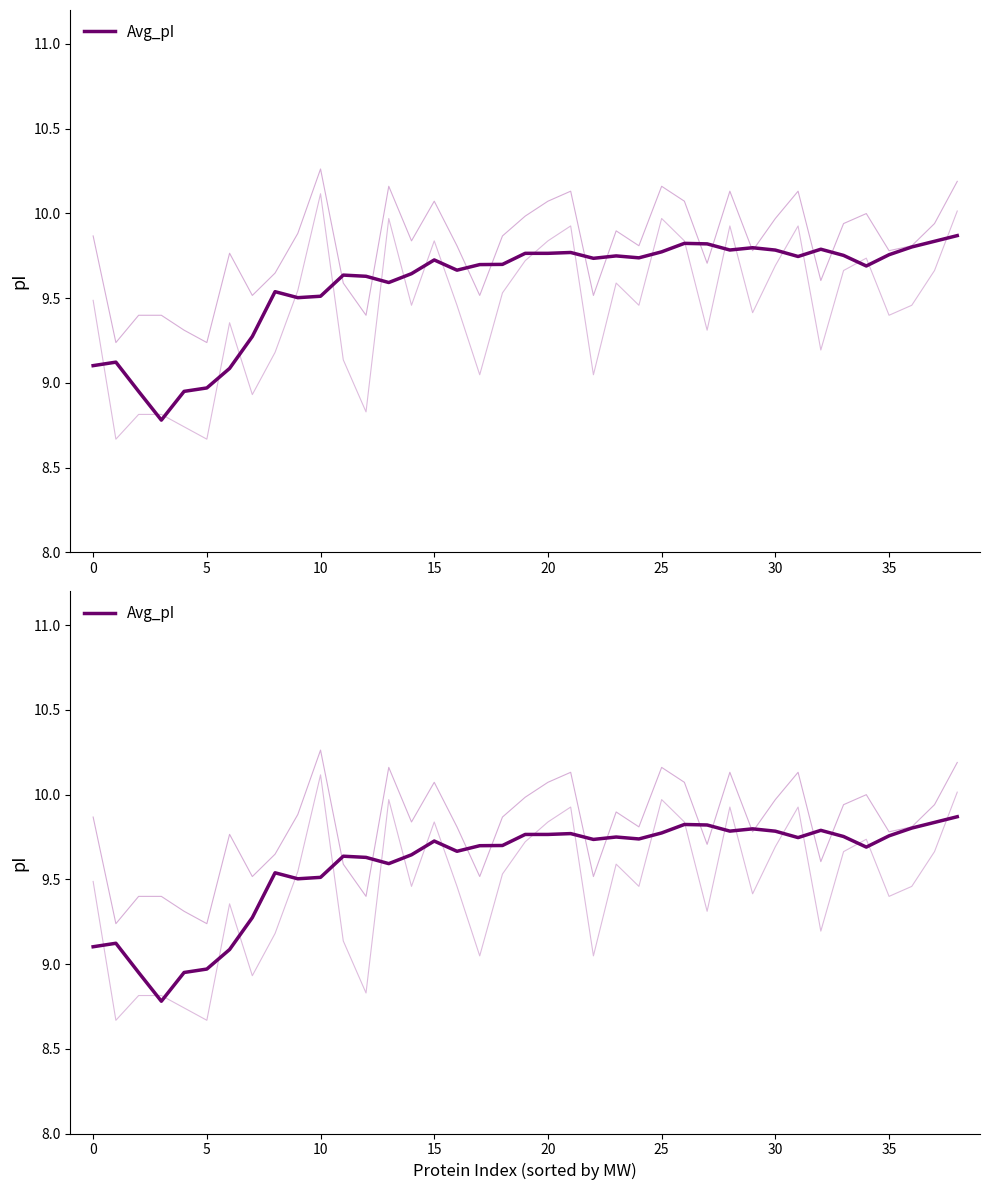

True or false: the data shows 9.8 at 35.

True